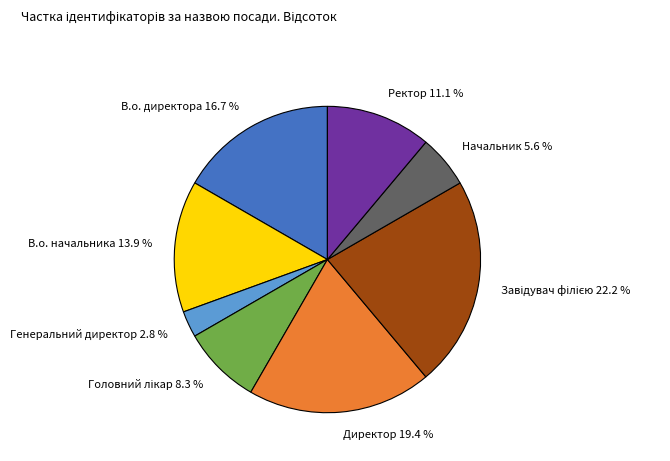

Is there a majority slice in this chart?

No